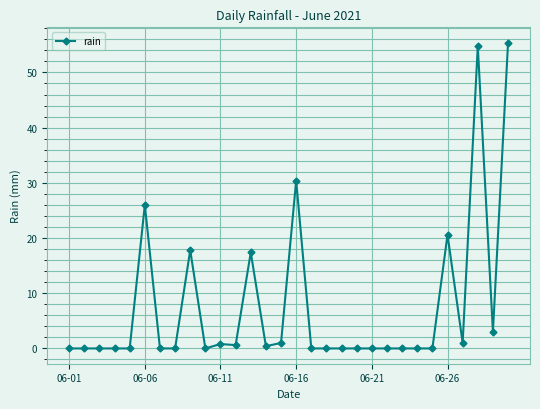

True or false: there are more than 1 points higher than both neighbors.

True